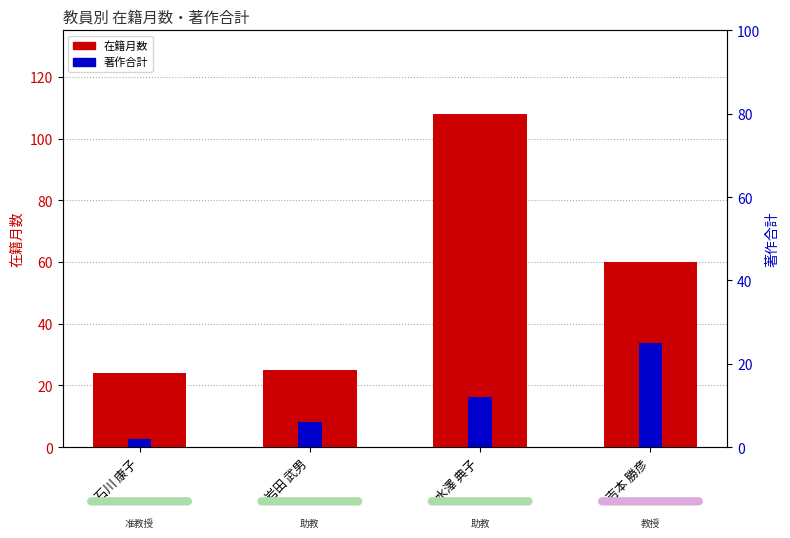

Reading right to left, extract all data points from this chart.

在籍月数: 60	108	25	24
著作合計: 25	12	6	2